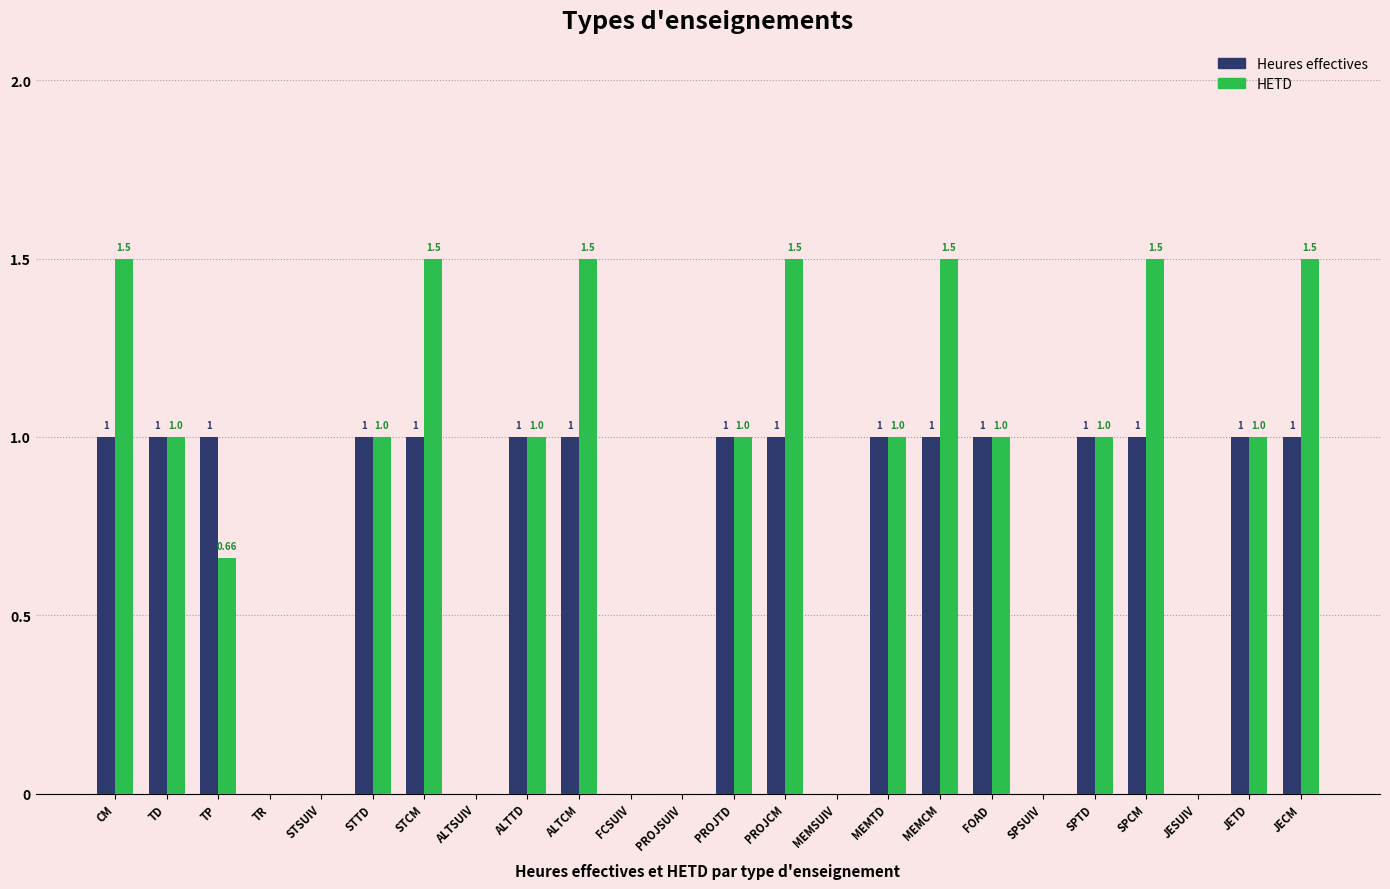

Where does the HETD series first go above 1?

CM